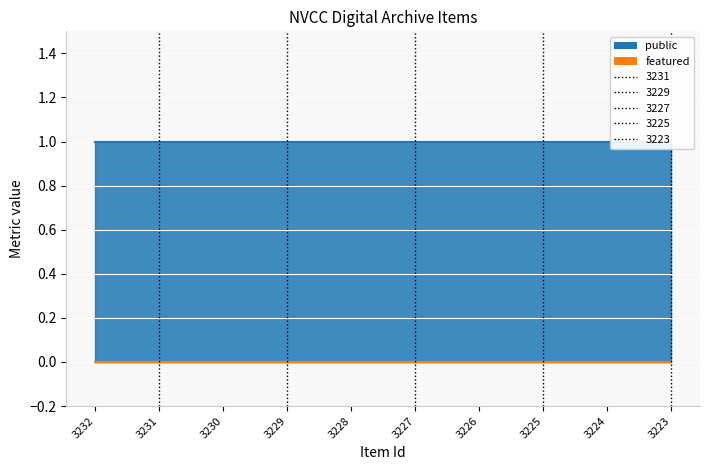

Which label corresponds to the largest value in the chart?

3232